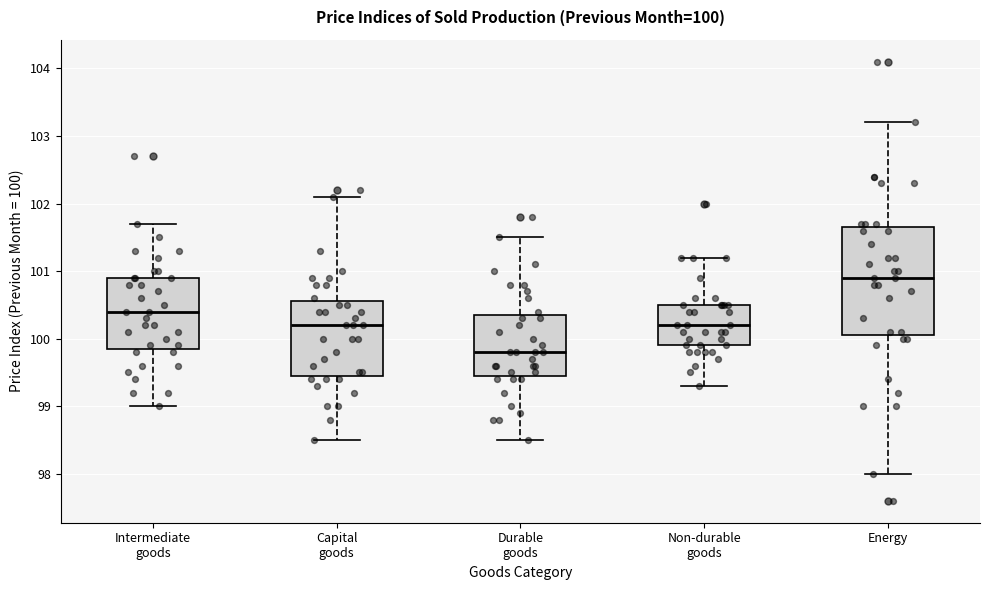

Which box has the lowest median line?

Durable goods